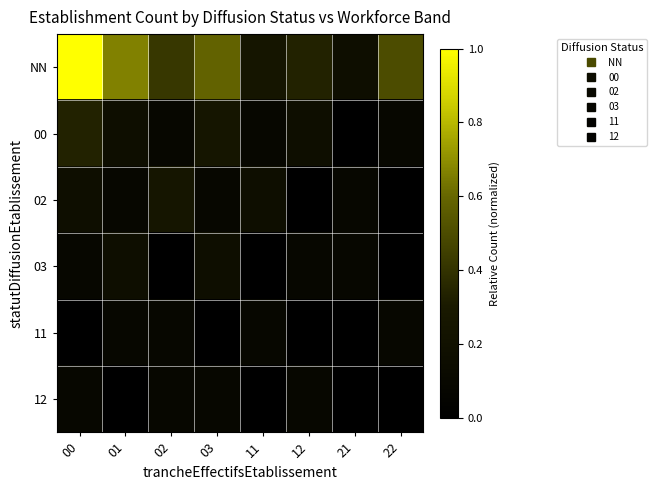

Reading left to right, what are all the values shown in this chart?

NN: 00=1.0	01=0.7	02=0.4	03=0.6	11=0.2	12=0.3	21=0.2	22=0.5
00: 00=0.3	01=0.2	02=0.1	03=0.2	11=0.1	12=0.2	21=0.0	22=0.1
02: 00=0.2	01=0.1	02=0.2	03=0.1	11=0.2	12=0.0	21=0.1	22=0.0
03: 00=0.1	01=0.2	02=0.0	03=0.2	11=0.0	12=0.1	21=0.1	22=0.0
11: 00=0.0	01=0.1	02=0.1	03=0.0	11=0.1	12=0.0	21=0.0	22=0.1
12: 00=0.1	01=0.0	02=0.1	03=0.1	11=0.0	12=0.1	21=0.0	22=0.0